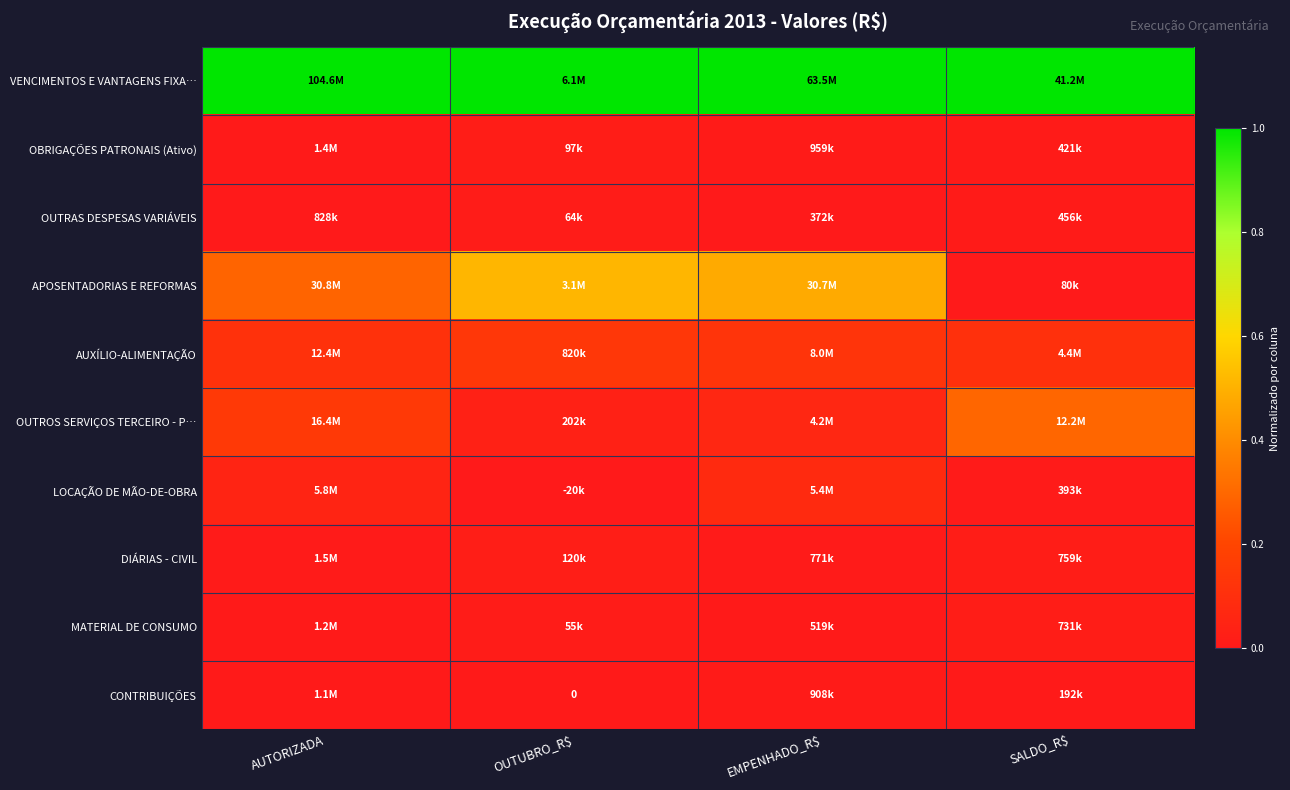

Count the OUTRAS DESPESAS VARIÁVEIS values in the range 0 to 1.

4